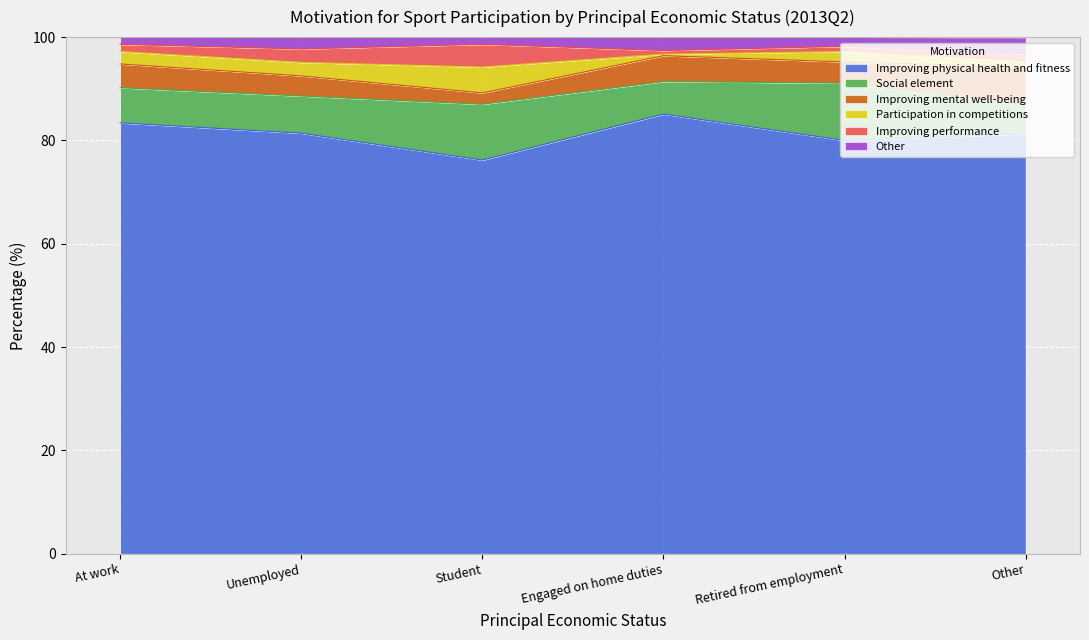

True or false: Other has a value of 59.4 at Unemployed.

False